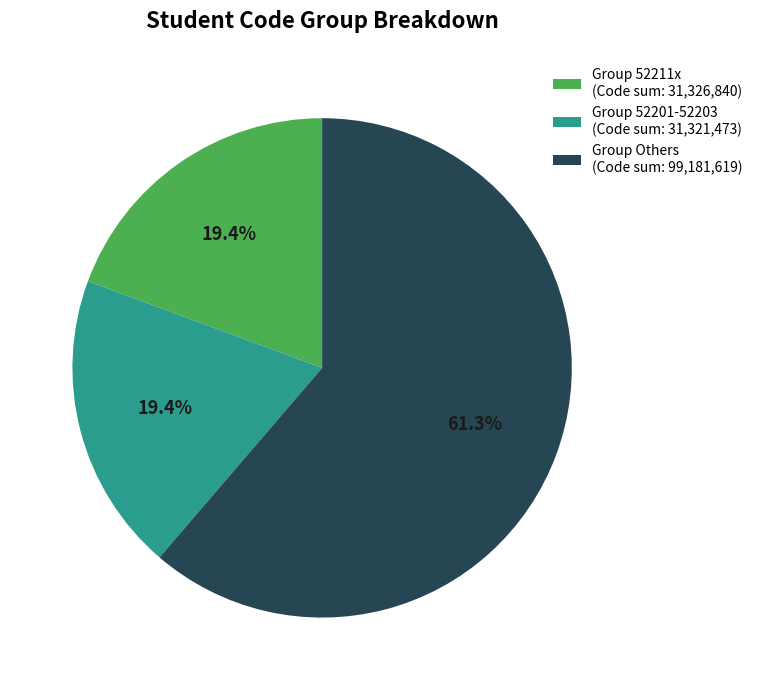

How much of the chart is everything except Group 52201-52203 (Code sum: 31,321,473)?

80.6%